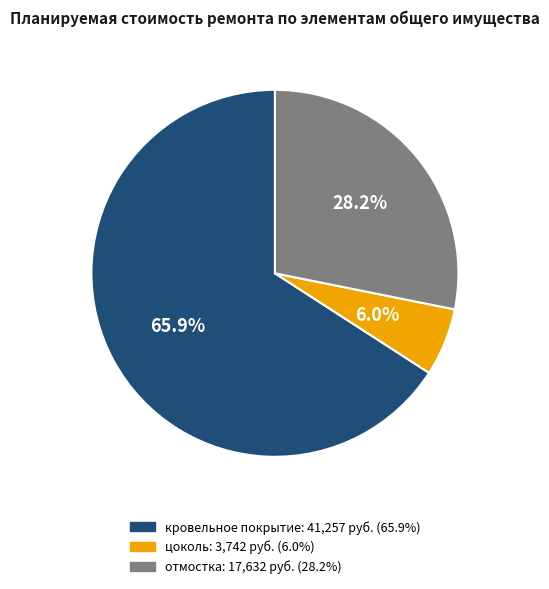

How many slices are in this pie chart?

3